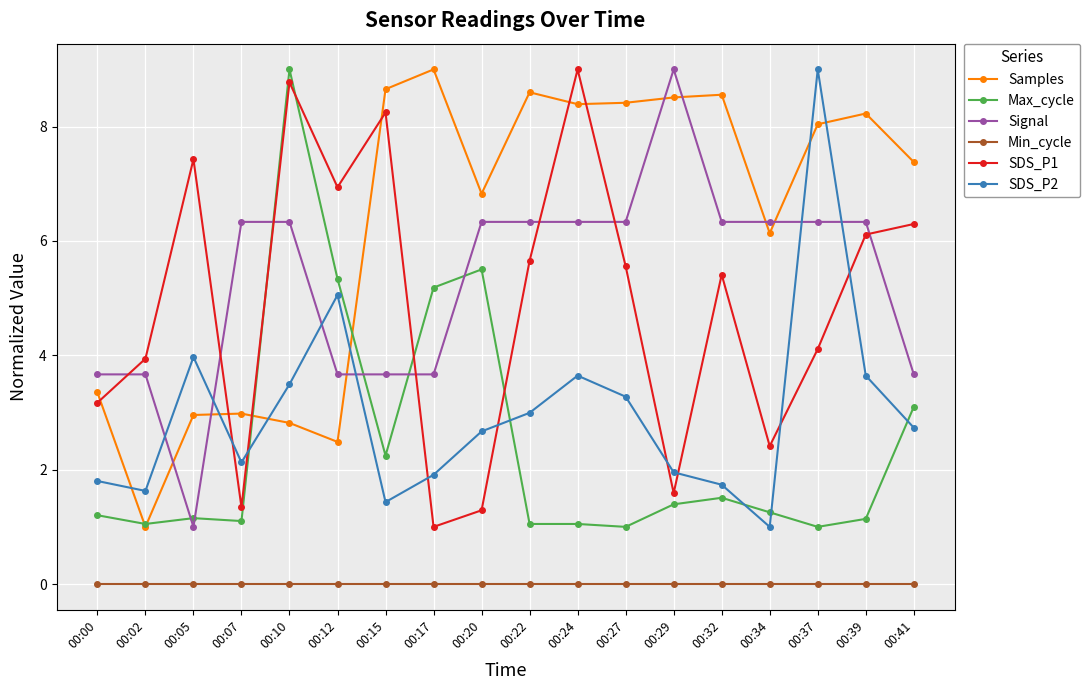

Which series changed the most between 00:17 and 00:34?

Max_cycle